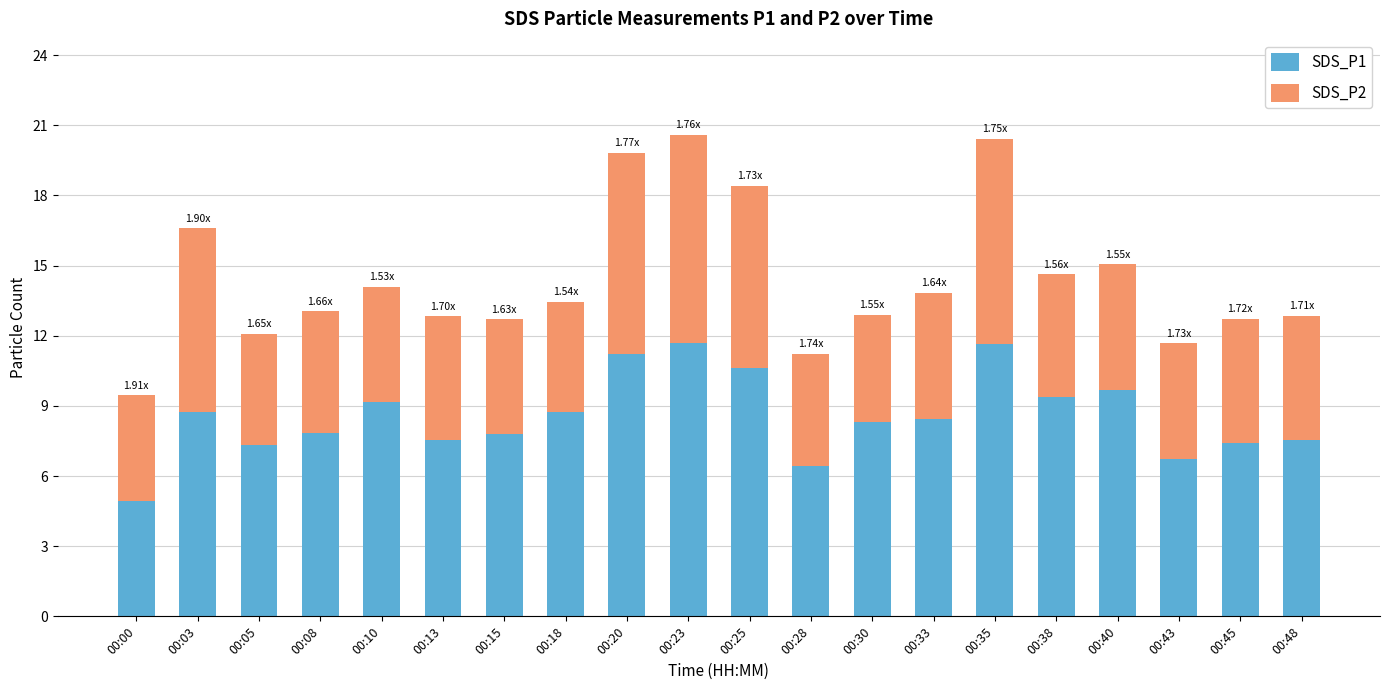

What is the sum of all SDS_P1 values?

171.3